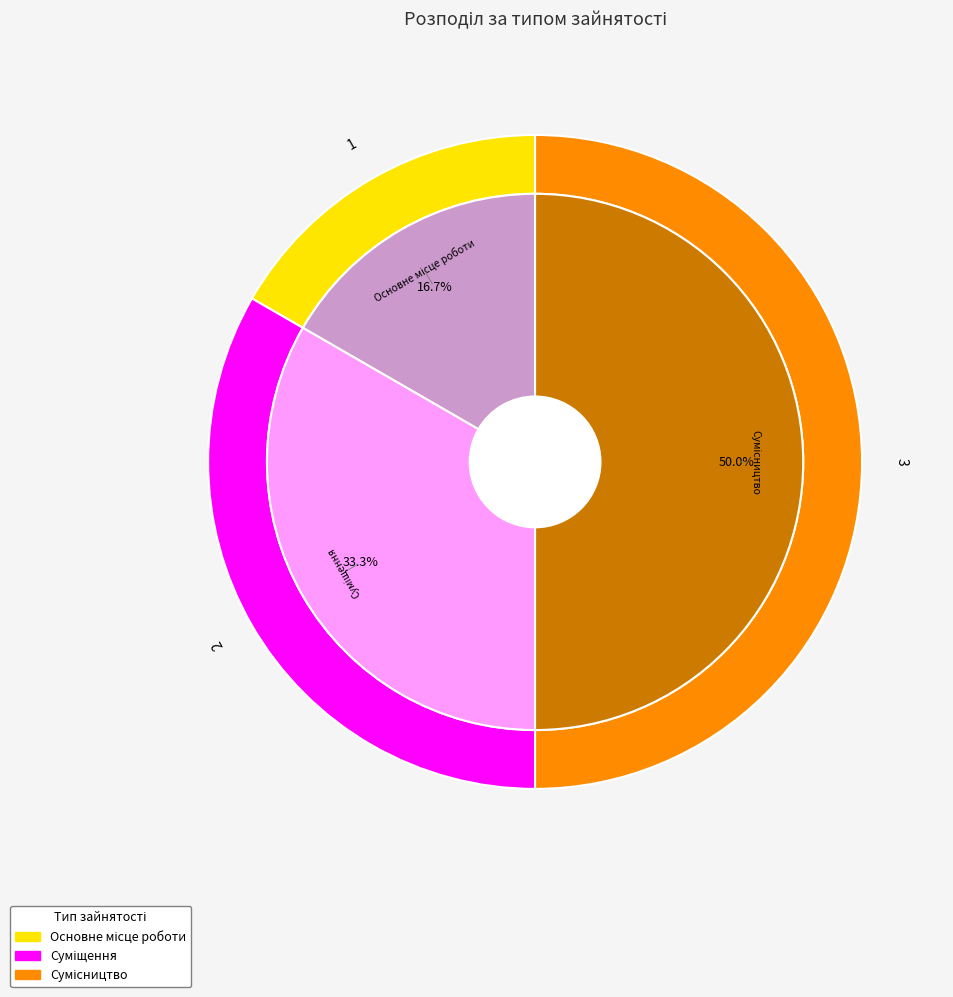

What percentage is the Сумісництво slice, to the nearest percent?

50%